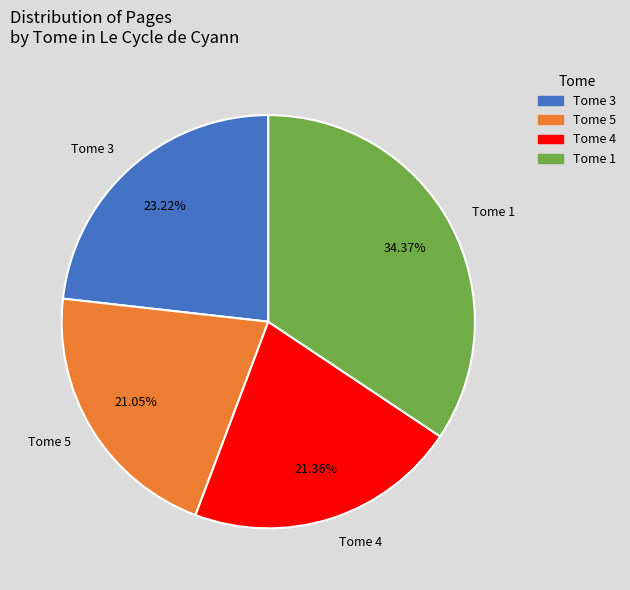

Is the sum of Tome 1 and Tome 3 greater than half?

Yes